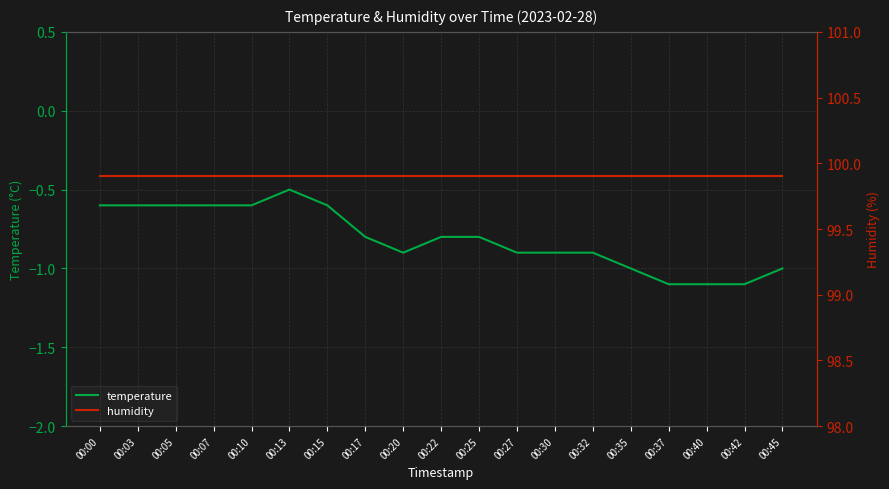

What is the minimum value for humidity?

99.9